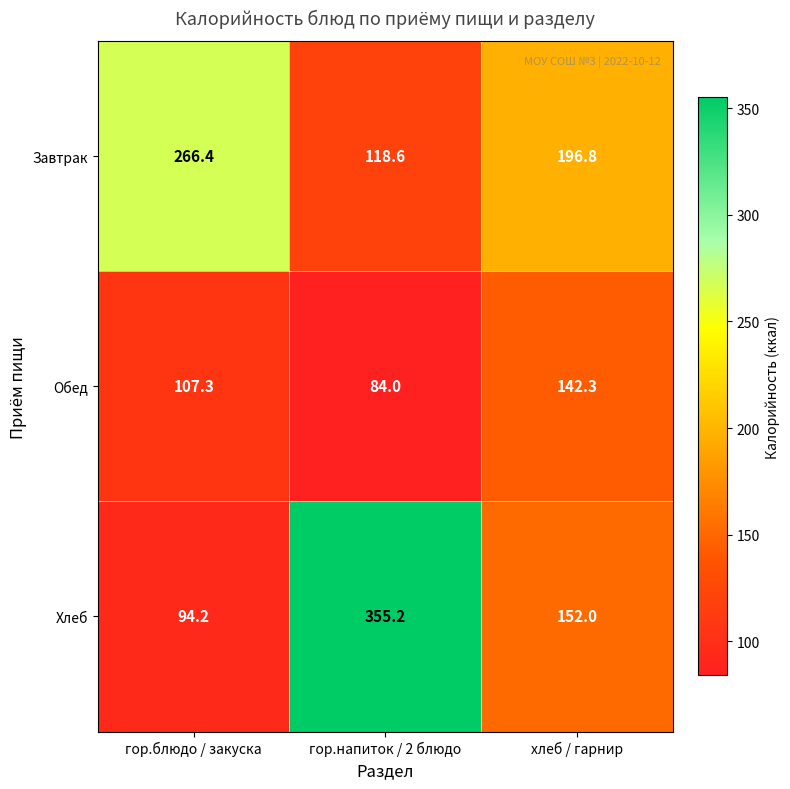

The value of Завтрак at гор.напиток / 2 блюдо is 118.6. True or false?

True